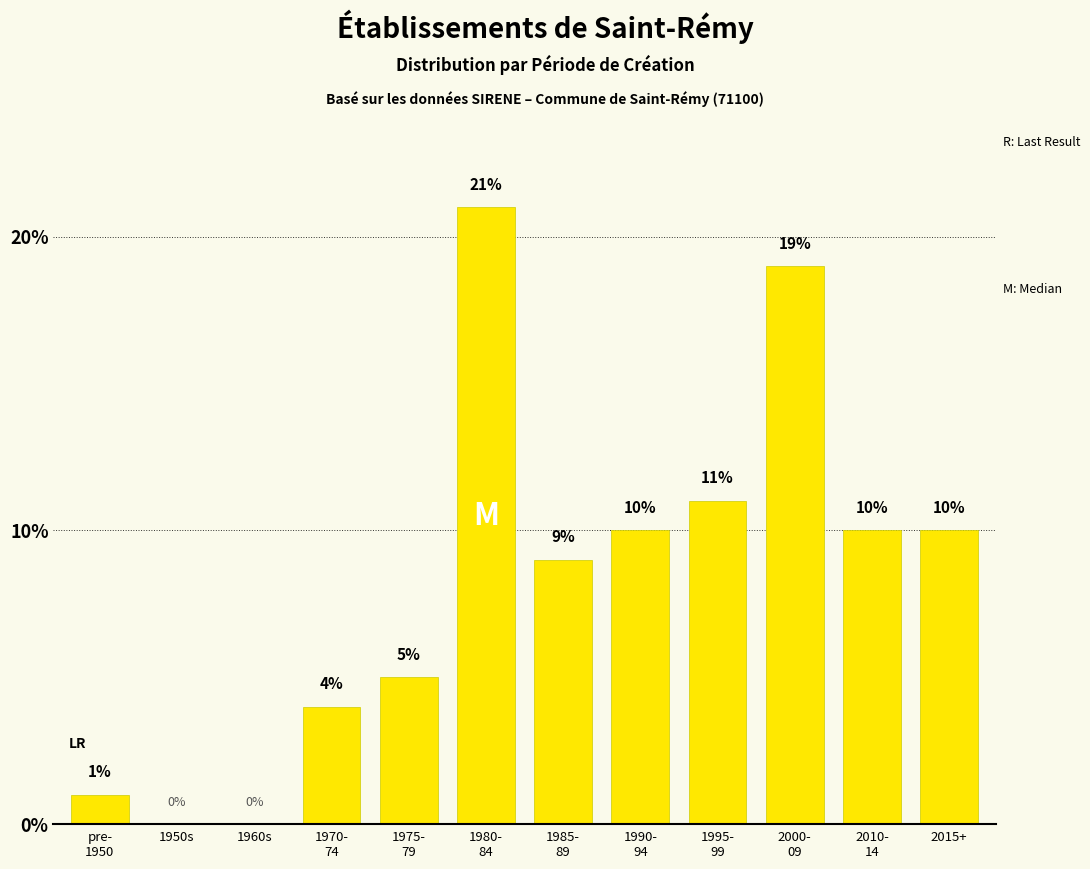

What is the sum of the values at 1950s and 2015+?

10